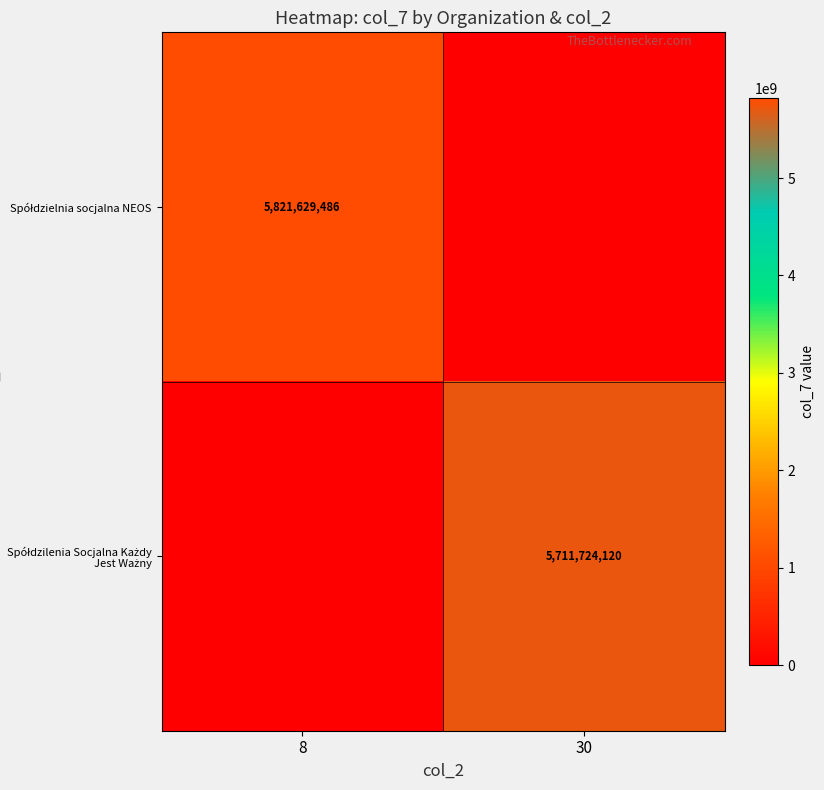

The value of Spółdzilenia Socjalna Każdy Jest Ważny at 8 is 0. True or false?

True